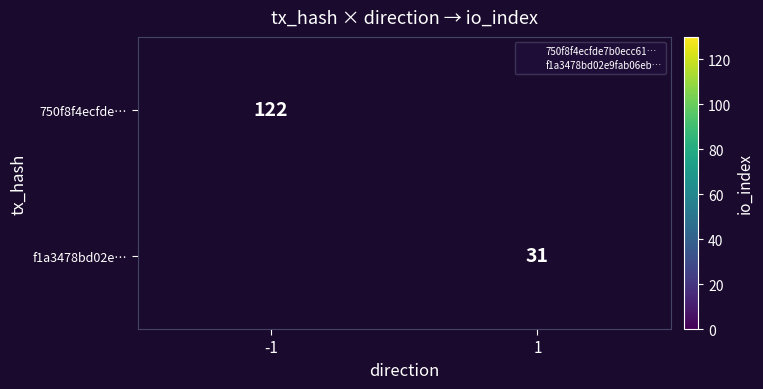

Which category has the highest value across all series?

-1